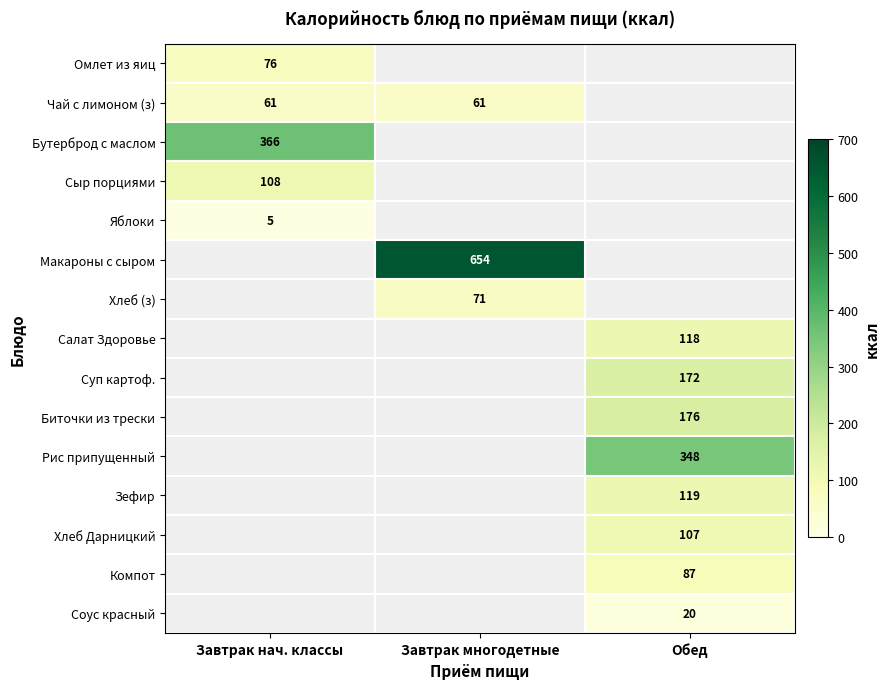

True or false: Рис припущенный has a value of 348 at Обед.

True